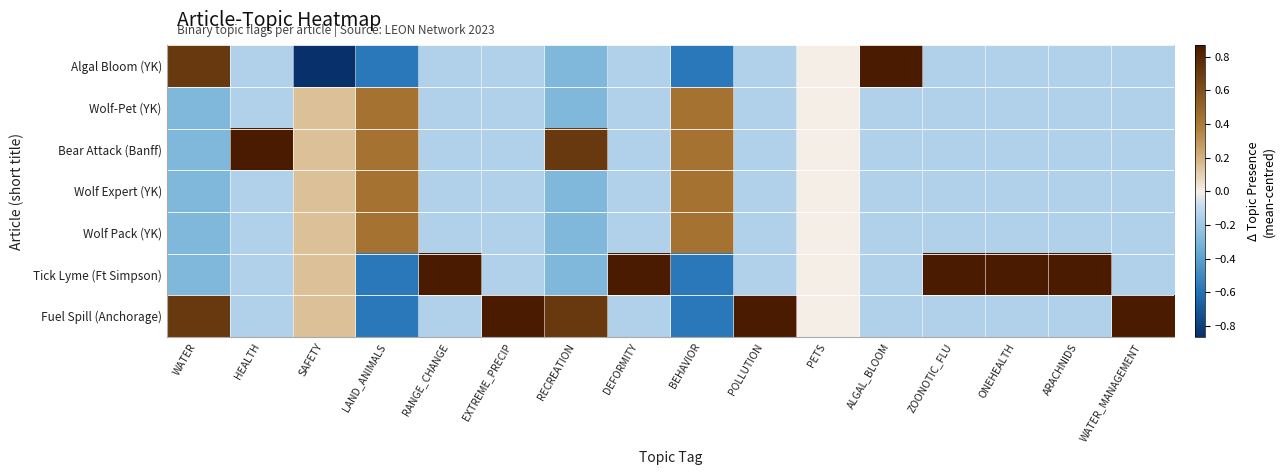

How many series are shown in this chart?

7